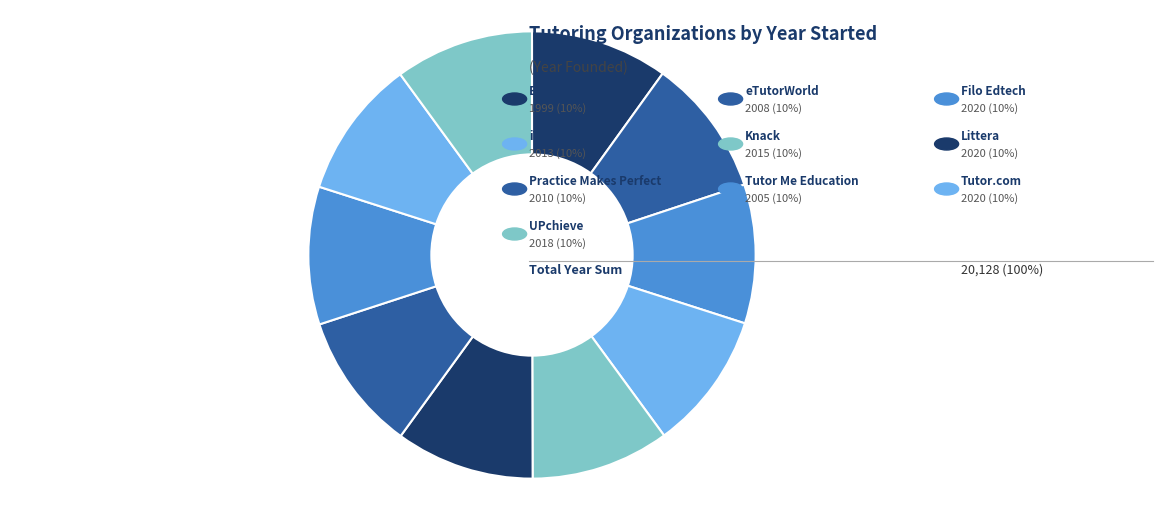

Which slice is the smallest?

Brainfuse